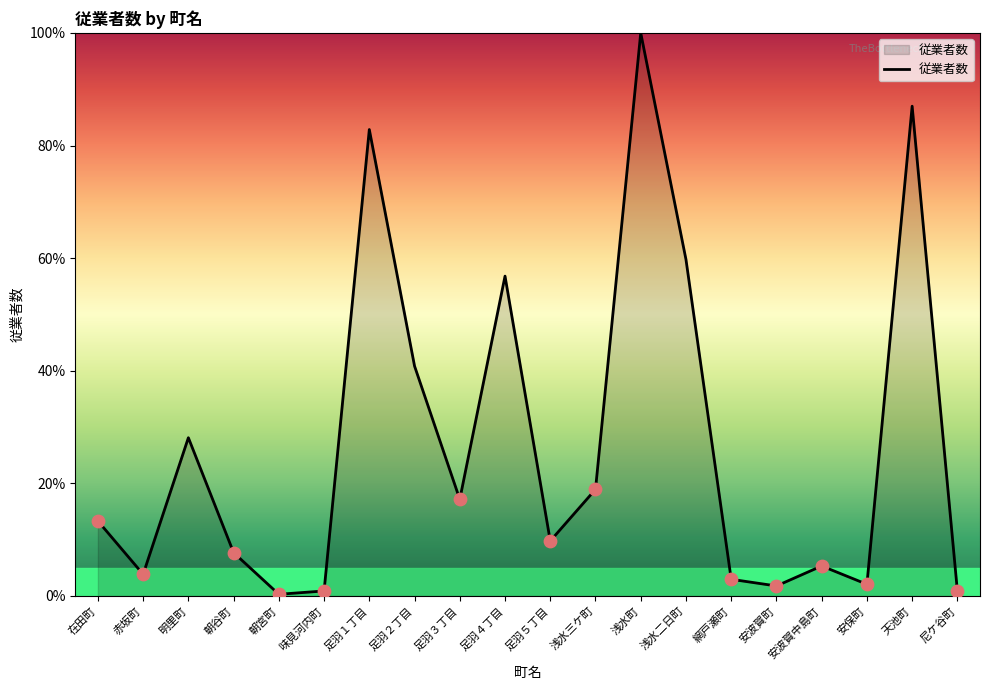

What is the change in value from 味見河内町 to 安波賀町?

+0.9